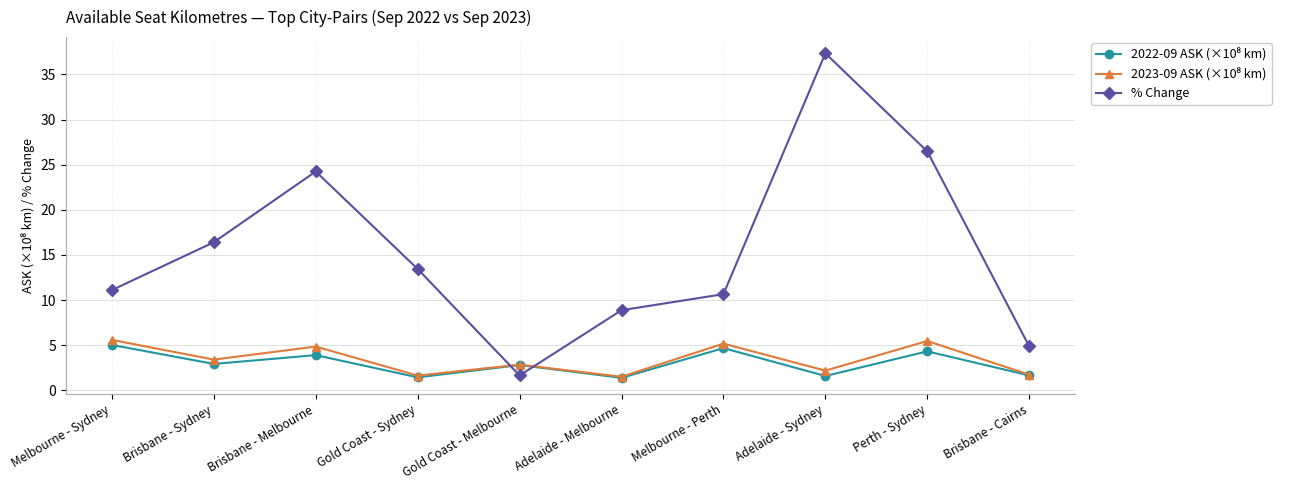

In % Change, how many points are higher than both neighbors (excluding endpoints)?

2